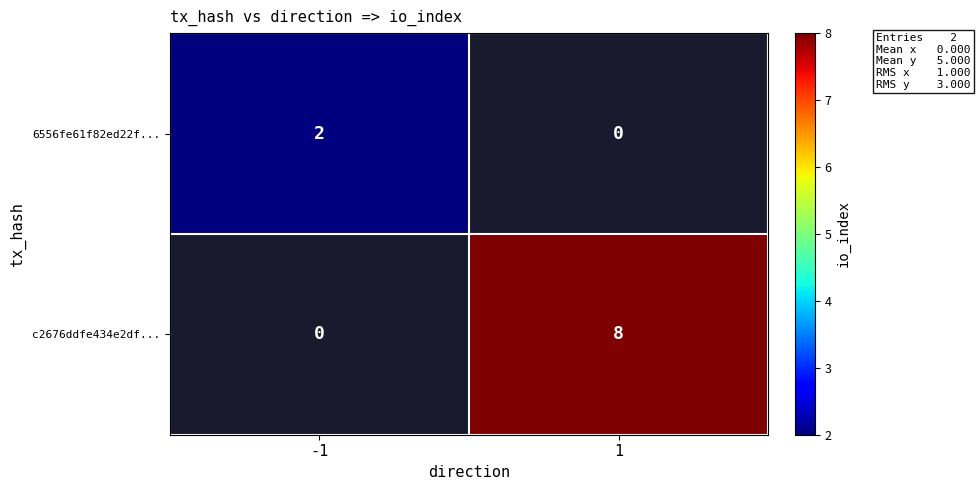

How many series are shown in this chart?

2